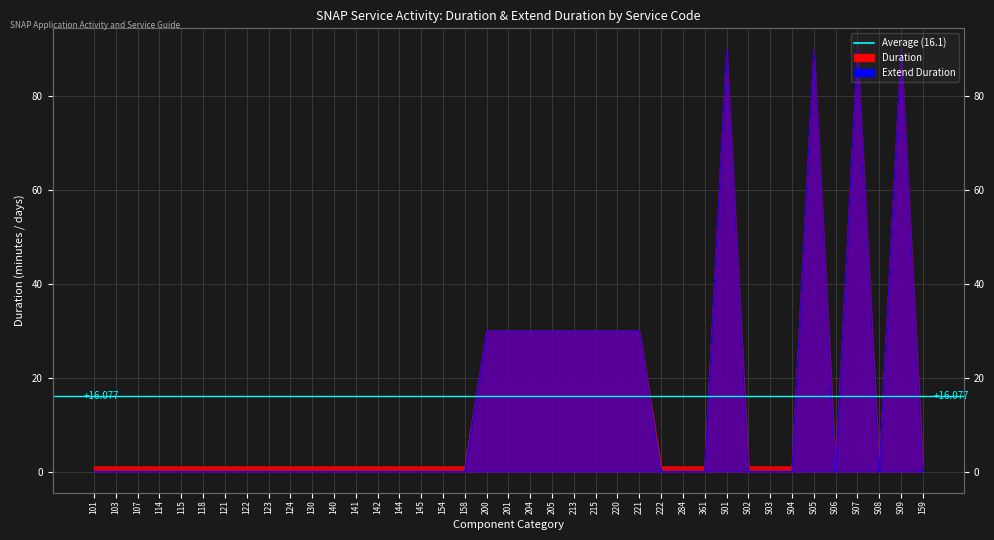

What is the label of the 36th point from the left?

S07